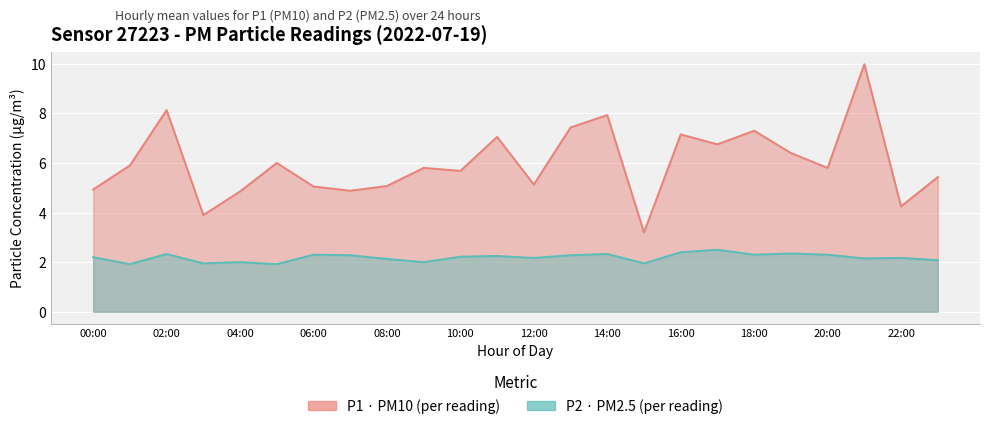

True or false: P2 (PM2.5) line and P1 (PM10) line cross at least once.

False